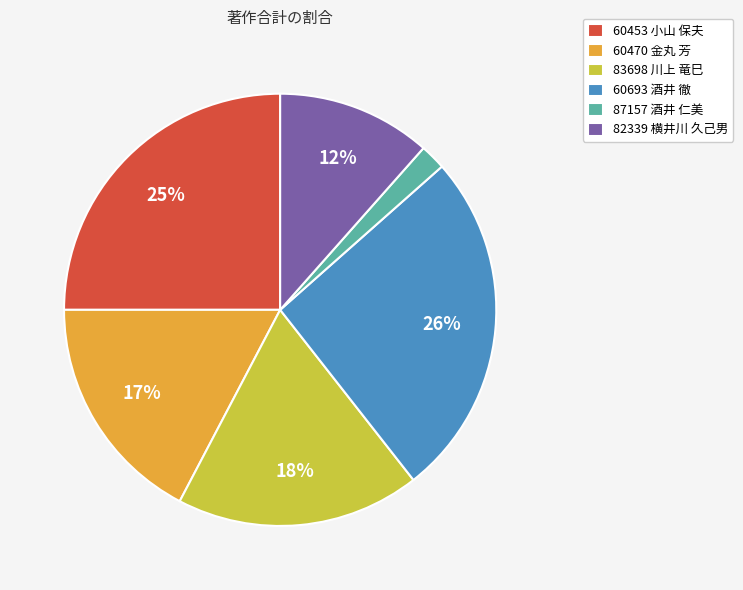

To the nearest percent, what is the combined percentage of 60693 酒井 徹 and 83698 川上 竜巳?

44%